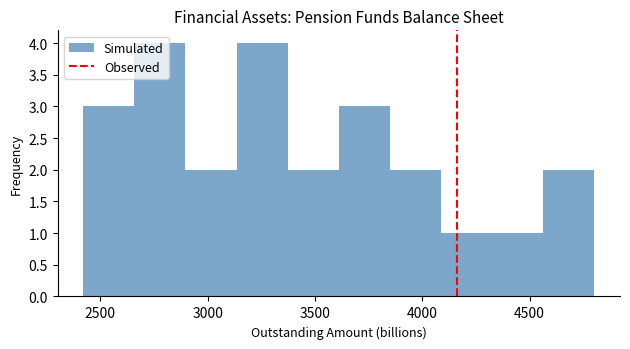

Reading left to right, transcribe this chart: for each bar, give the range it covers on the x-axis and its height. Neither the bar edges nor the heights are printed on the chart, so give them approximately, as read against the axes.

2400 to 2650: 3
2650 to 2900: 4
2900 to 3150: 2
3150 to 3350: 4
3350 to 3600: 2
3600 to 3850: 3
3850 to 4100: 2
4100 to 4350: 1
4350 to 4550: 1
4550 to 4800: 2